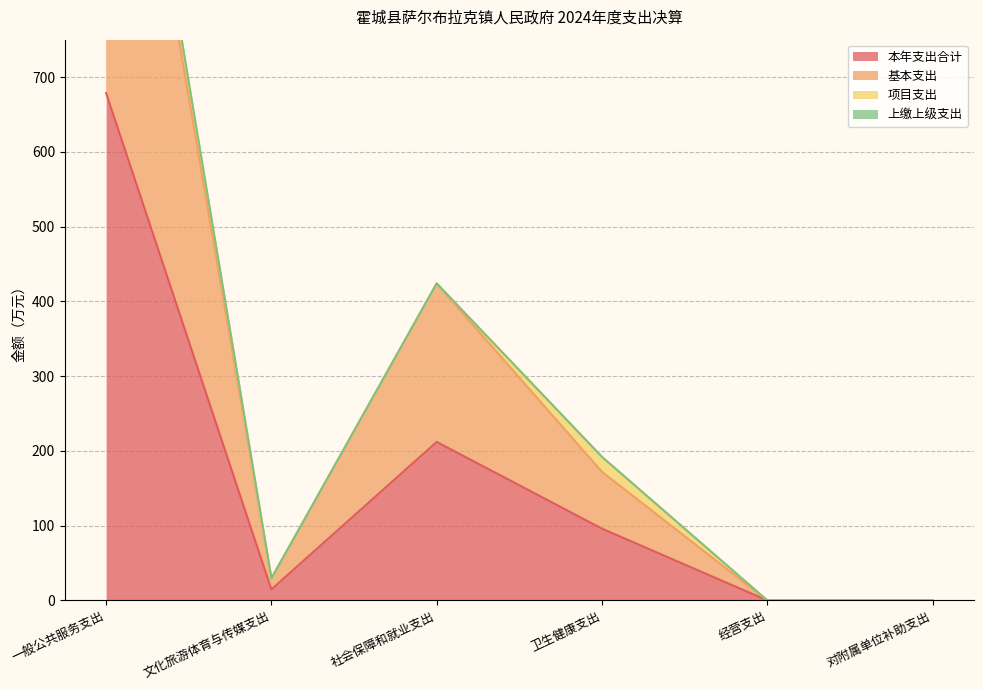

How many values in the 本年支出合计 series exceed 95?

3